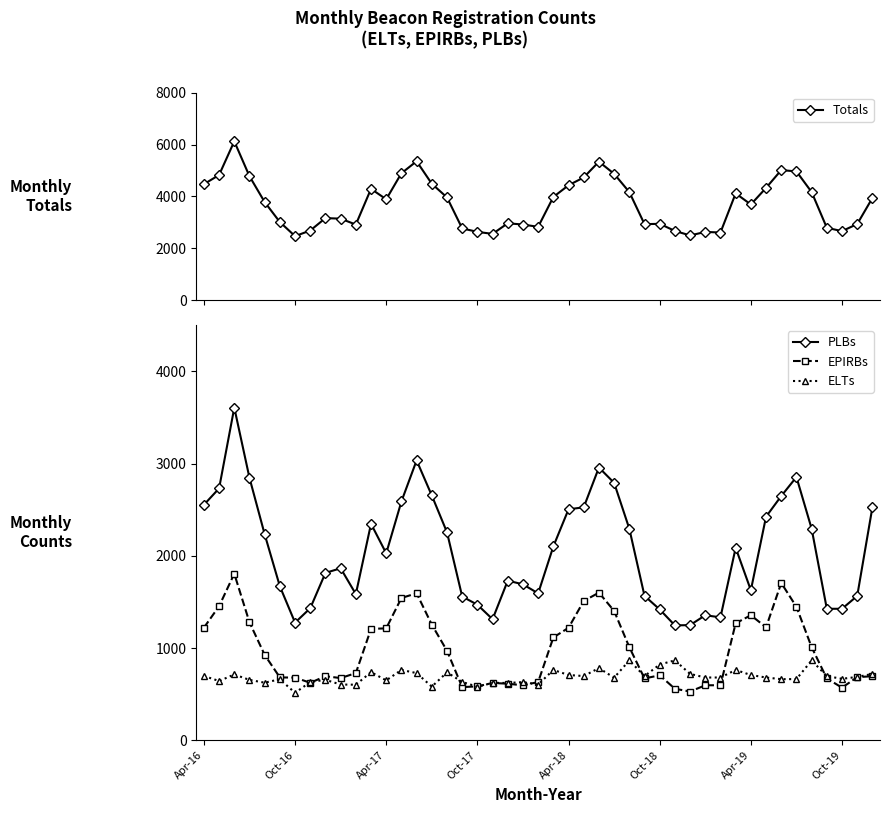

Is the value of ELTs at 2020 greater than the value of Totals at 2019?

No